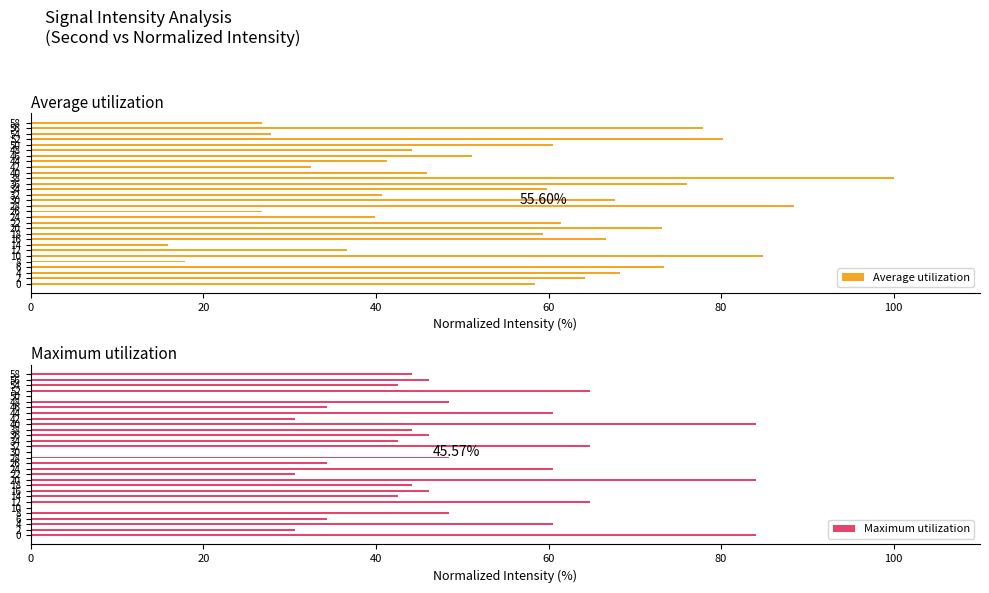

What are all the series names shown in the legend?

Average utilization, Maximum utilization